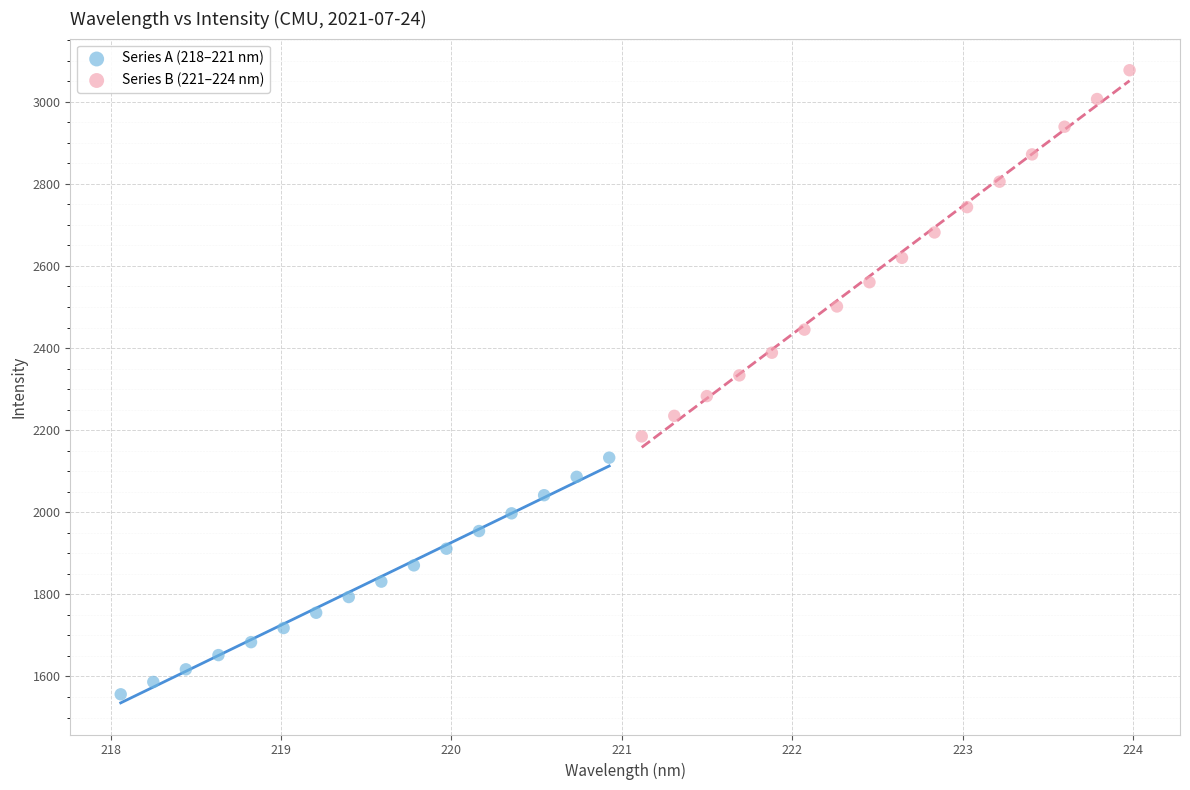

Which series contains the highest Y value?

Series B (221–224 nm)